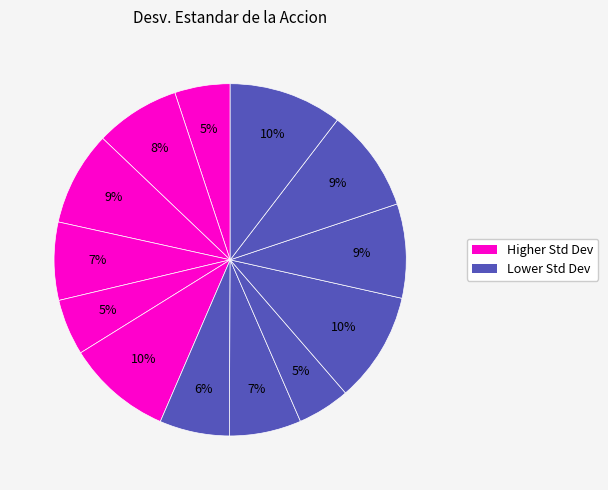

How many segments does this pie chart have?

13